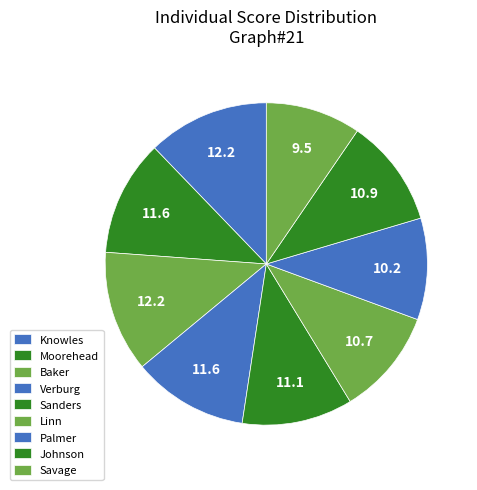

Count the number of slices in the pie.

9